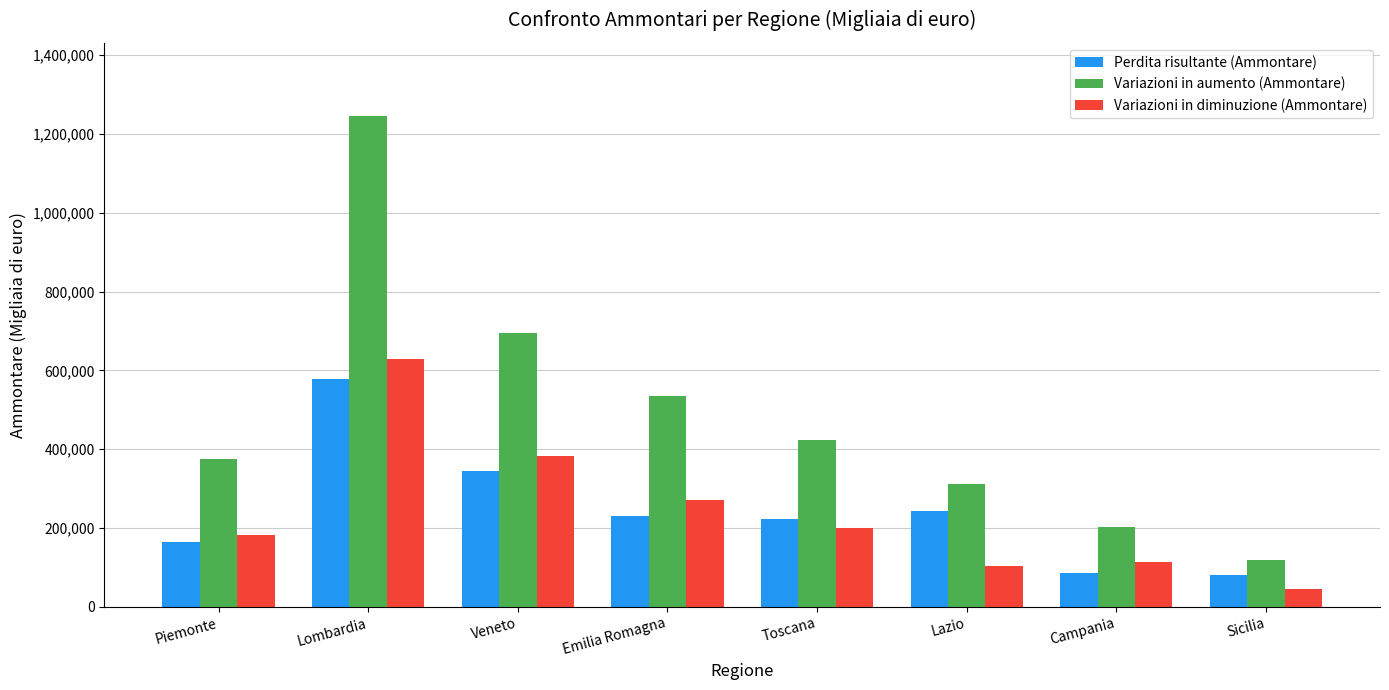

How many data points in Variazioni in aumento (Ammontare) are less than 423604?

4